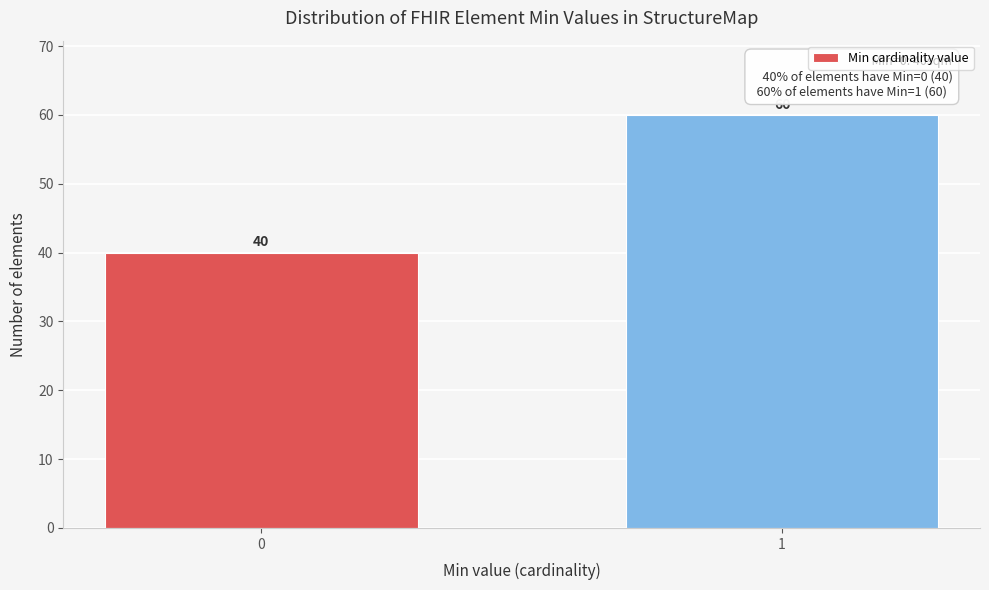

Reading right to left, transcribe all the data shown in this chart.

1=60	0=40